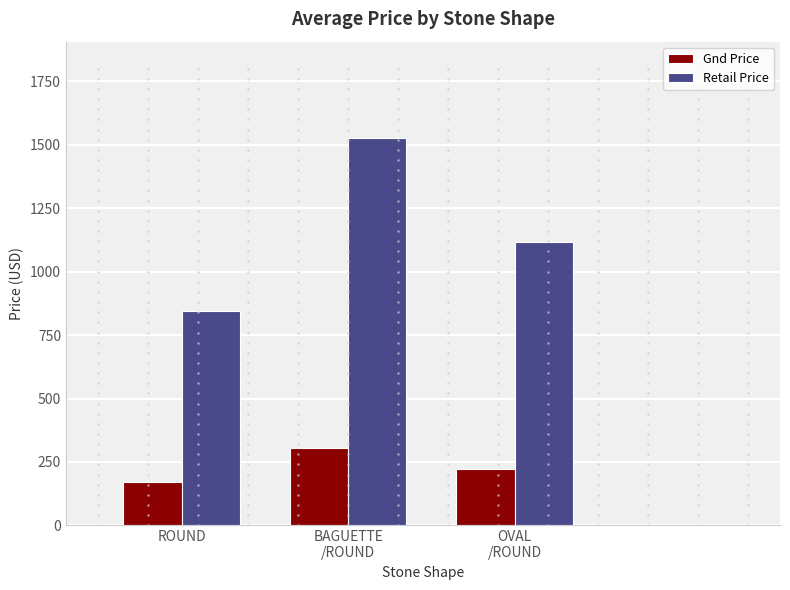

What are all the series names shown in the legend?

Gnd Price, Retail Price